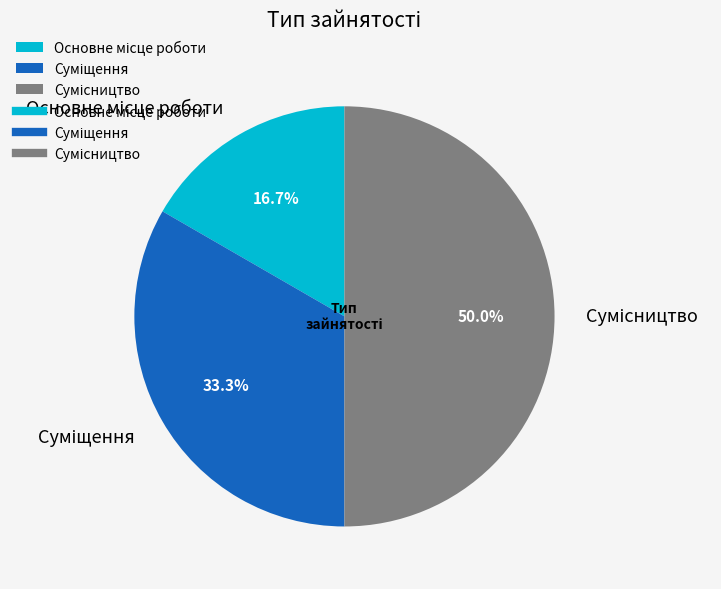

Is it true that Суміщення is 33% of the pie?

True